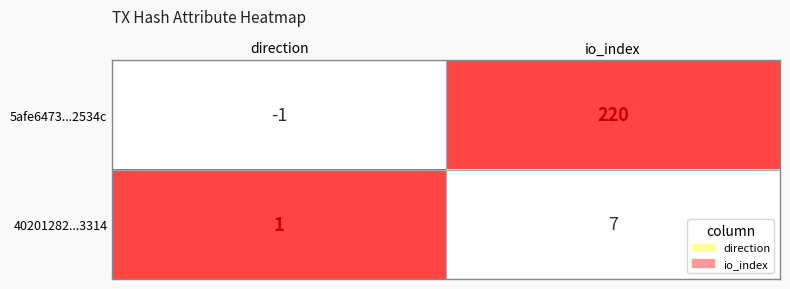

What is the total value across all series at io_index?

227